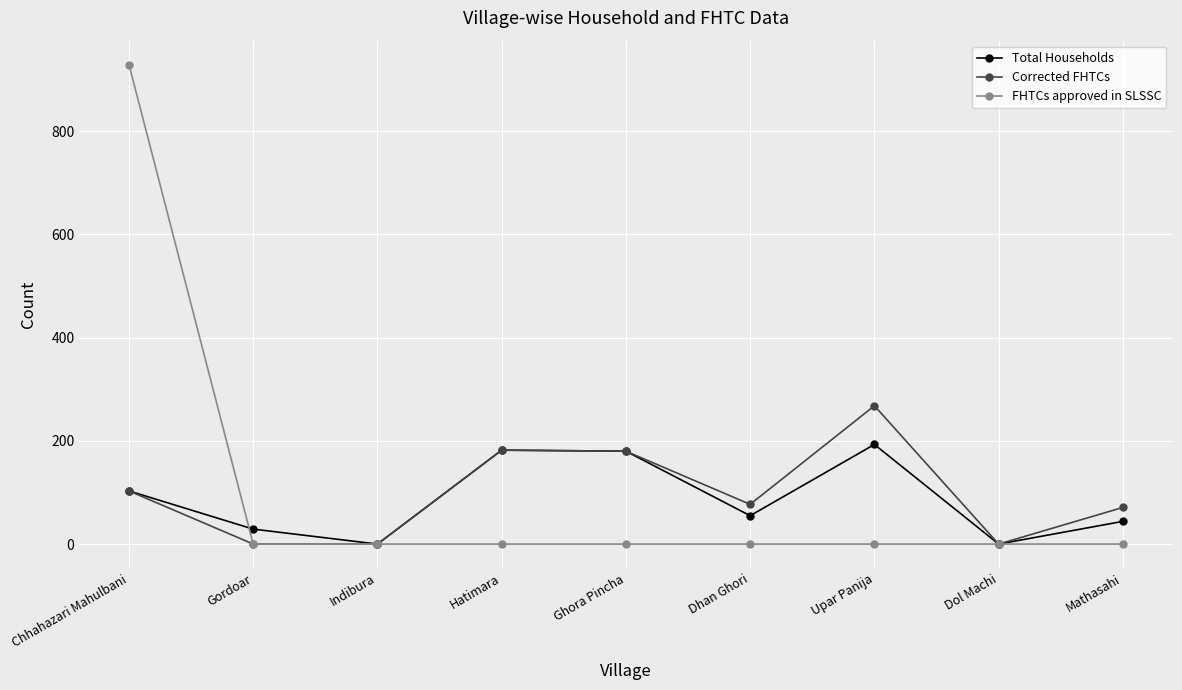

The value of FHTCs approved in SLSSC at Indibura is 0. True or false?

True